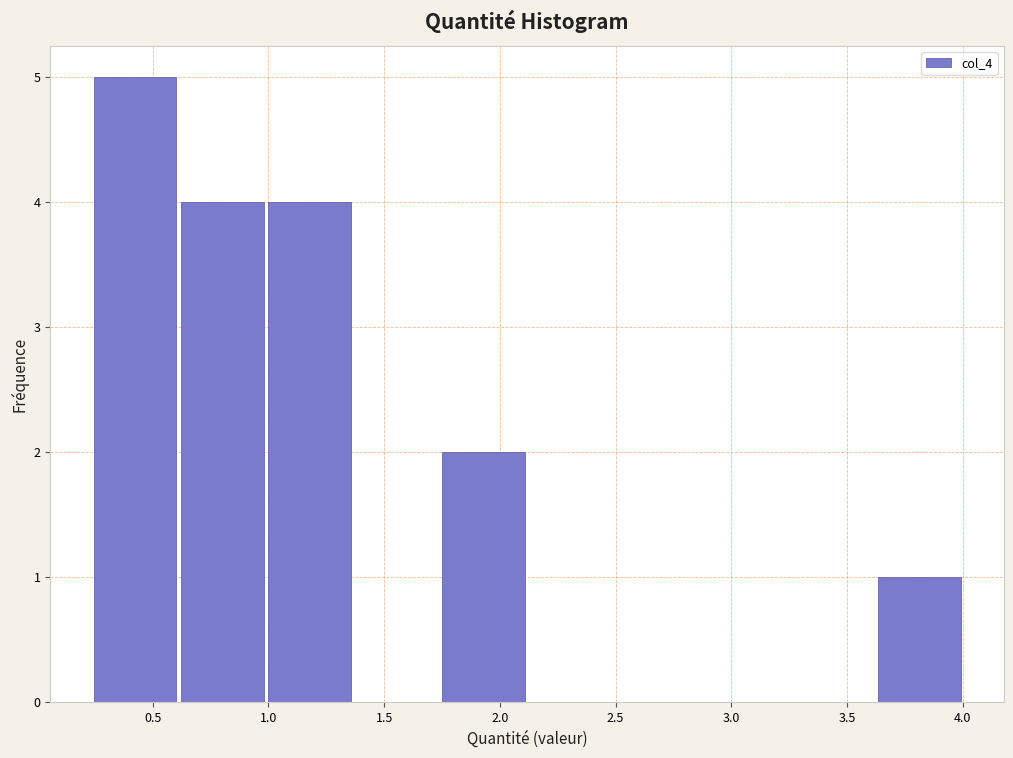

Reading left to right, list every bar in this chart as the range it spans on the x-axis followed by its height. Neither the bar edges nor the heights are printed on the chart, so give them approximately, as read against the axes.

0.25 to 0.60: 5
0.60 to 1.00: 4
1.00 to 1.35: 4
1.35 to 1.75: 0
1.75 to 2.10: 2
2.10 to 2.50: 0
2.50 to 2.85: 0
2.85 to 3.25: 0
3.25 to 3.60: 0
3.60 to 4.00: 1